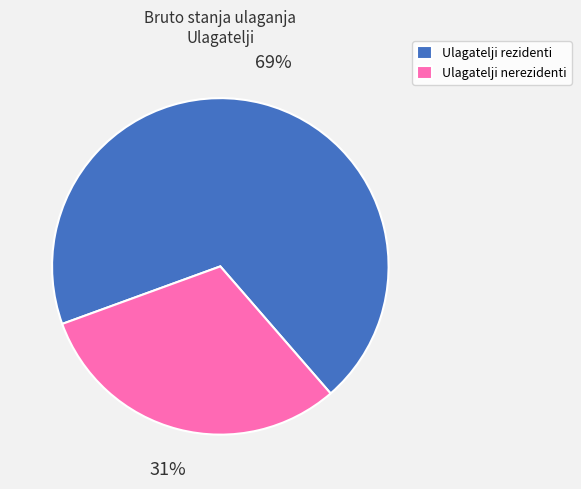

Is Ulagatelji nerezidenti the majority of the pie?

No